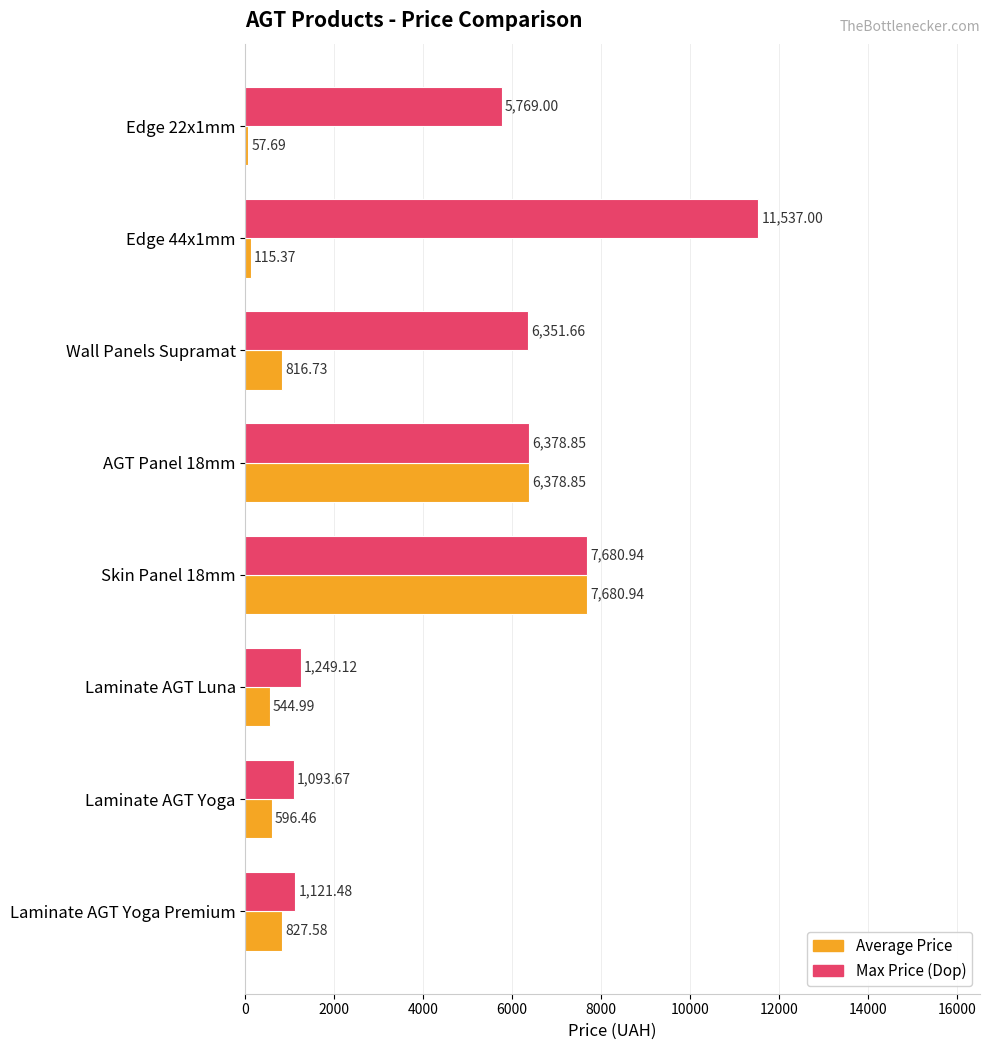

List the series in order of their peak value, highest first.

Max Price (Dop), Average Price